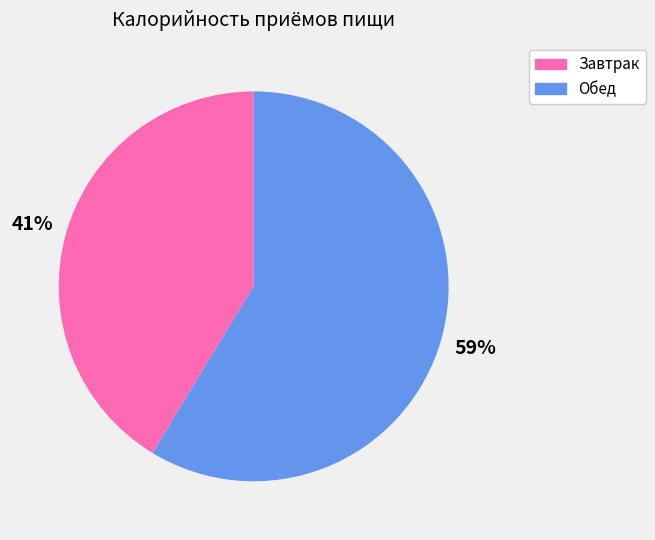

What percentage is the Завтрак slice, to the nearest percent?

41%